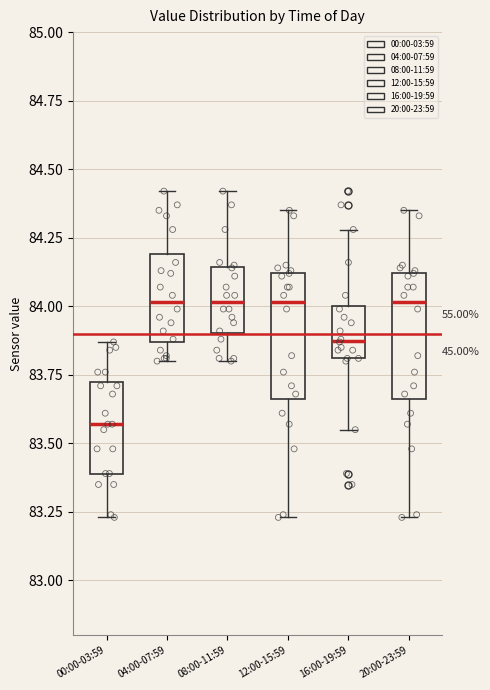

Reading left to right, transcribe this box plot: for each box, give where its median line is, the range the box spans, and where its two whiskers end, as read against the y-axis. The values are not printed on the chart, so give them approximately, as read against the axis.

00:00-03:59: median 83.55, box 83.40 to 83.70, whiskers 83.25 to 83.85
04:00-07:59: median 84.00, box 83.85 to 84.20, whiskers 83.80 to 84.40
08:00-11:59: median 84.00, box 83.90 to 84.15, whiskers 83.80 to 84.40
12:00-15:59: median 84.00, box 83.65 to 84.10, whiskers 83.25 to 84.35
16:00-19:59: median 83.90, box 83.80 to 84.00, whiskers 83.55 to 84.30
20:00-23:59: median 84.00, box 83.65 to 84.10, whiskers 83.25 to 84.35